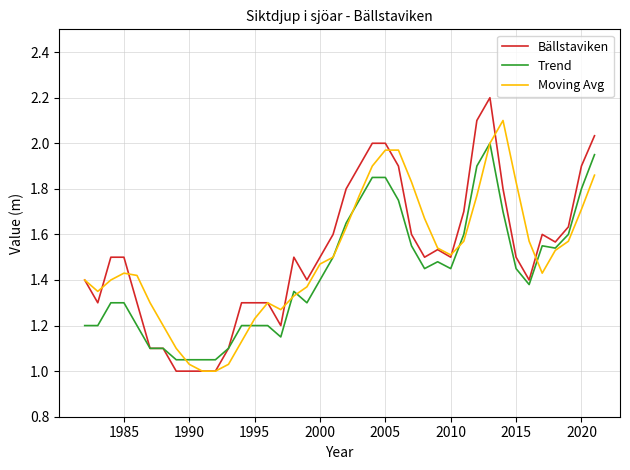

What is the maximum value for Bällstaviken?

2.2